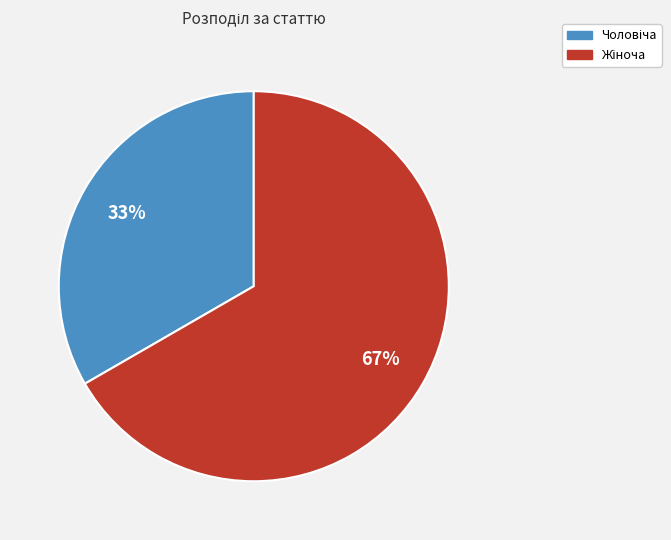

Is there a majority slice in this chart?

Yes